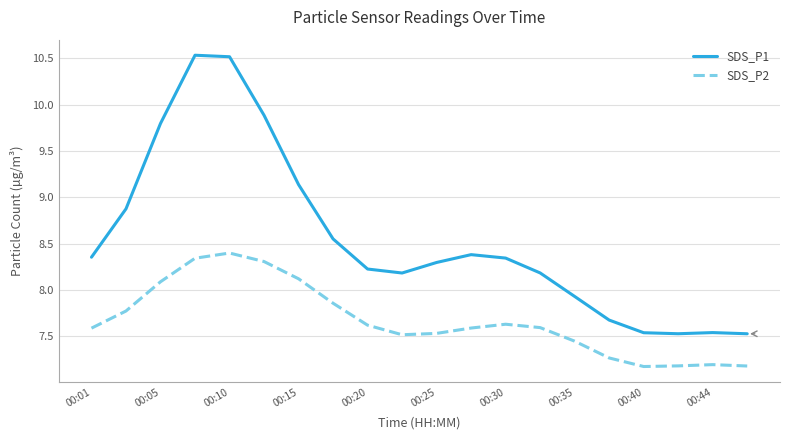

Which series has the largest total across all categories?

SDS_P1